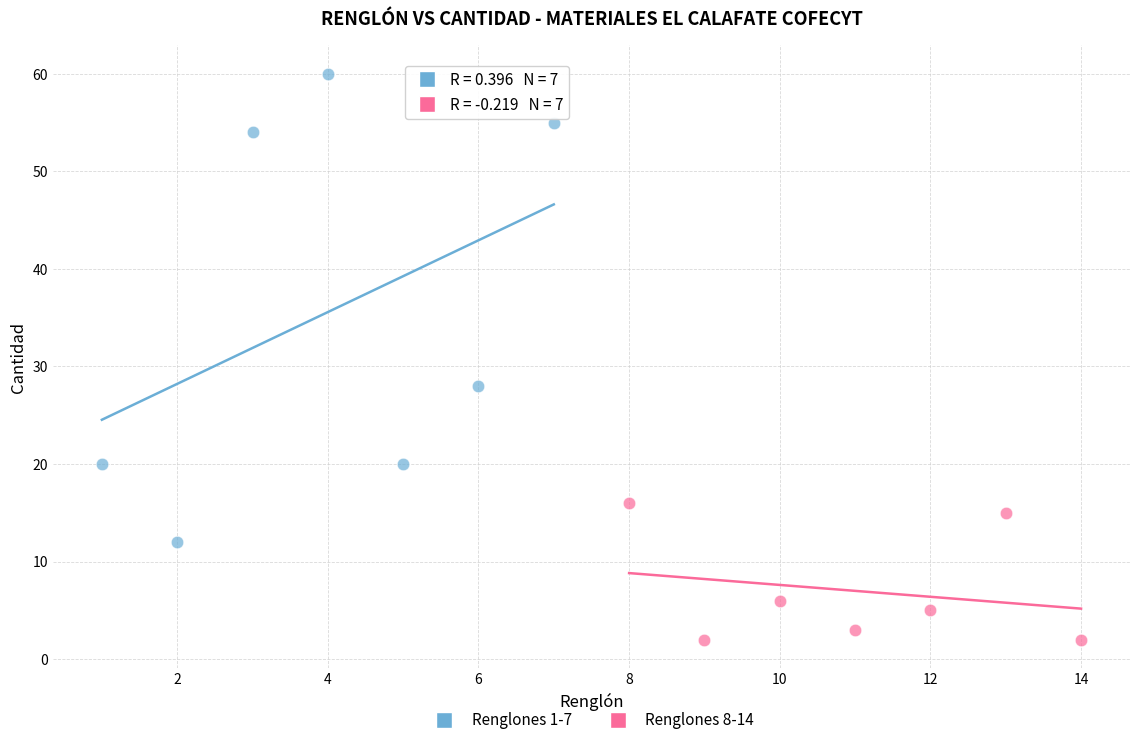

What are all the series names shown in the legend?

Renglones 1-7, Renglones 8-14